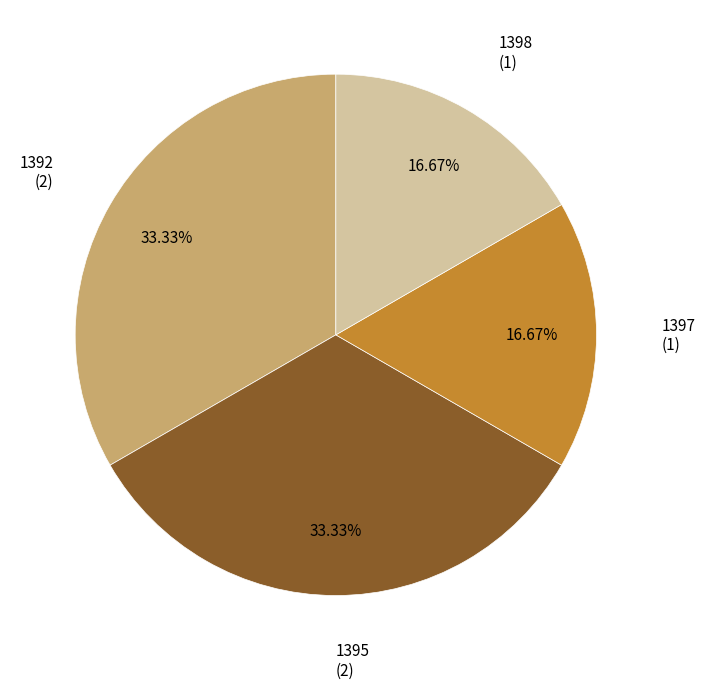

To the nearest percent, what is the combined percentage of 1392 and 1397?

50%